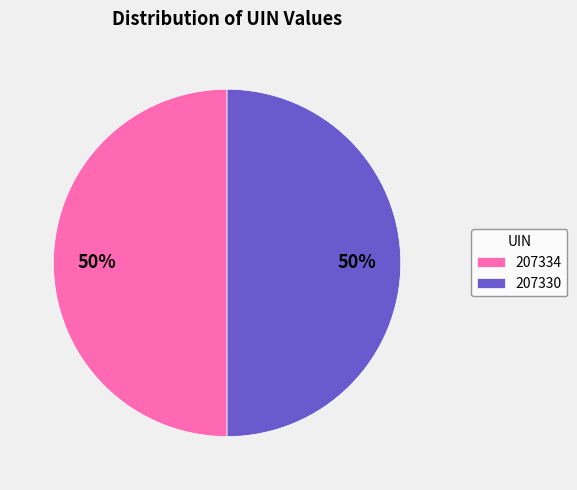

Is the sum of 207334 and 207330 greater than half?

Yes